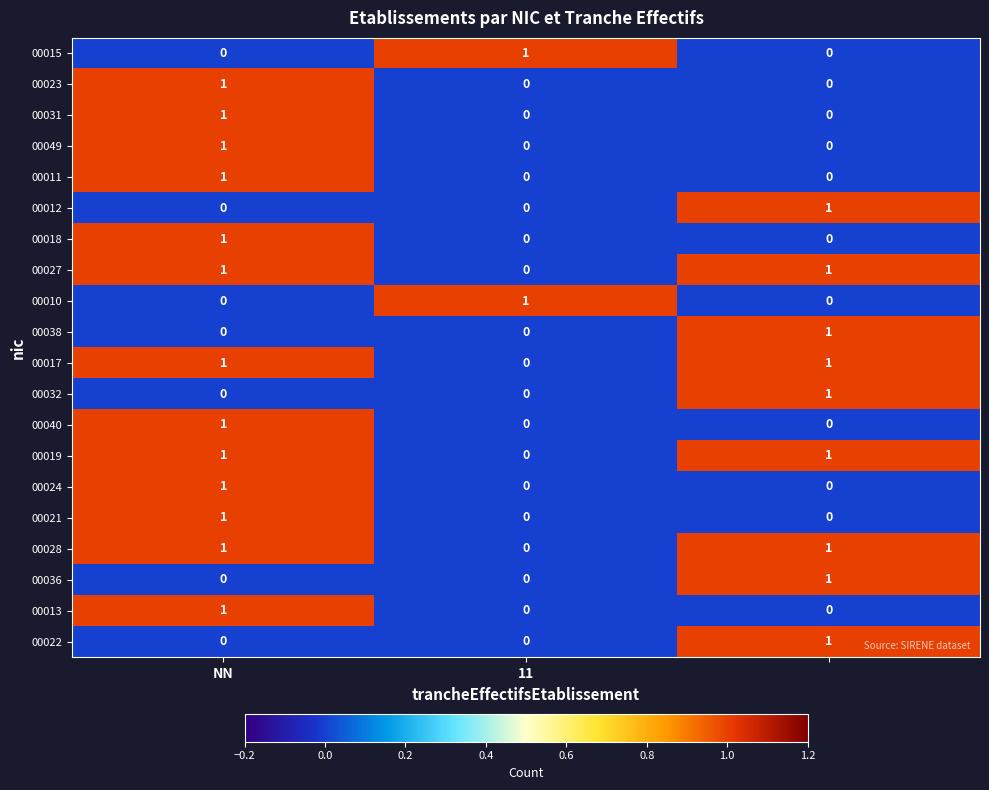

Count the 00019 values in the range 0 to 1.

3